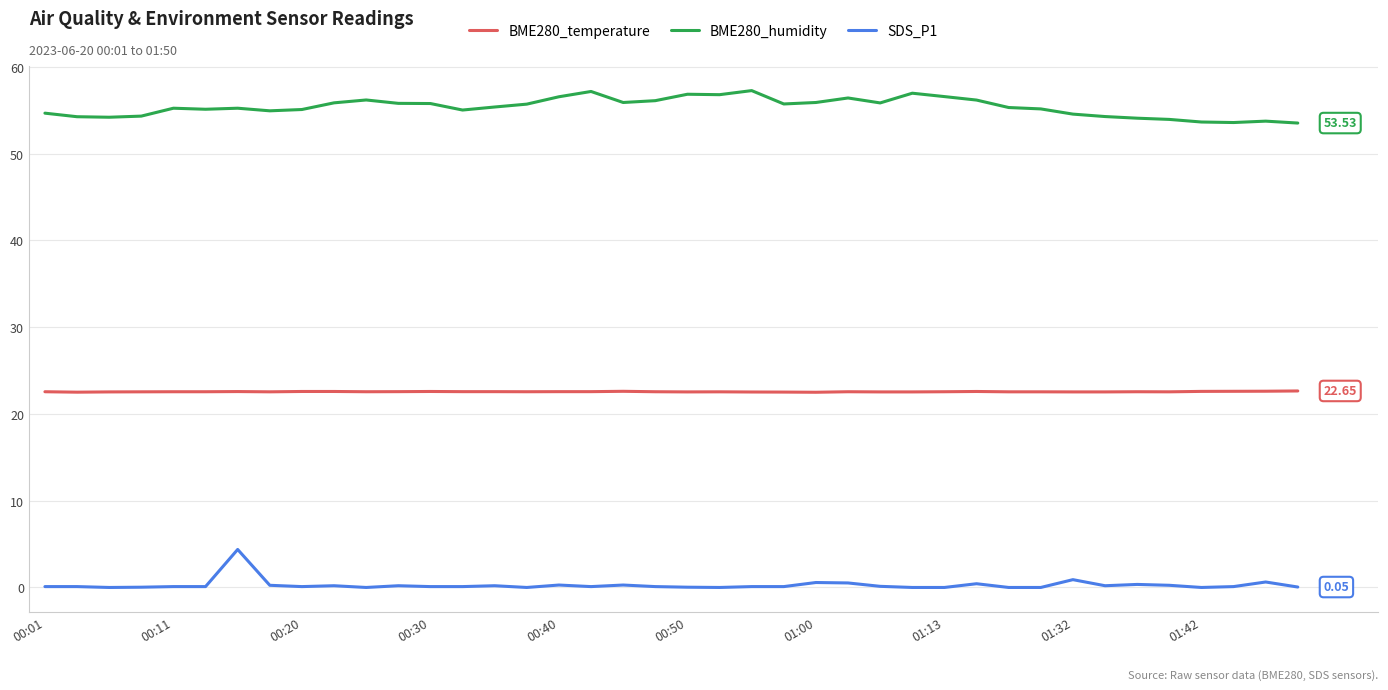

Which series has the largest total across all categories?

BME280_humidity